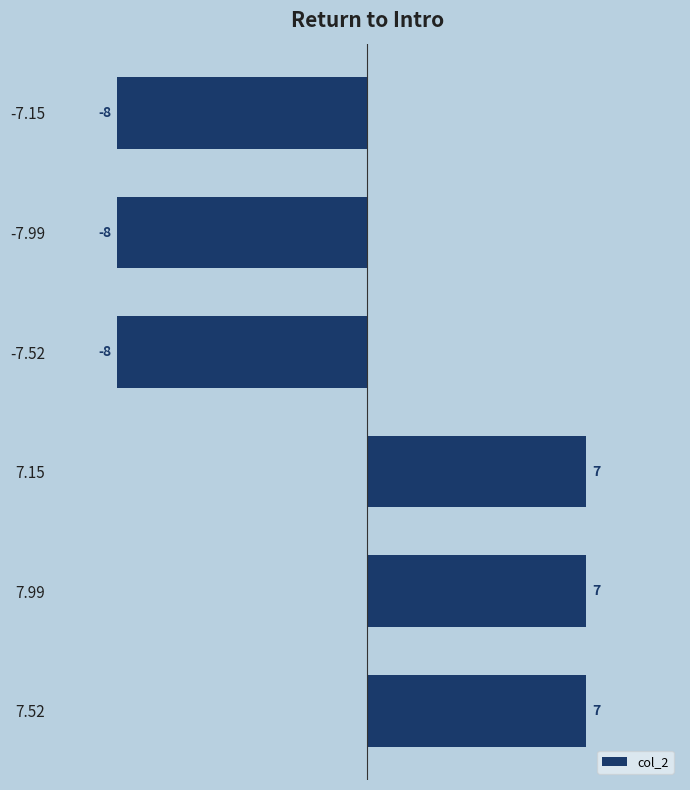

What is the difference between the maximum and minimum values?

15